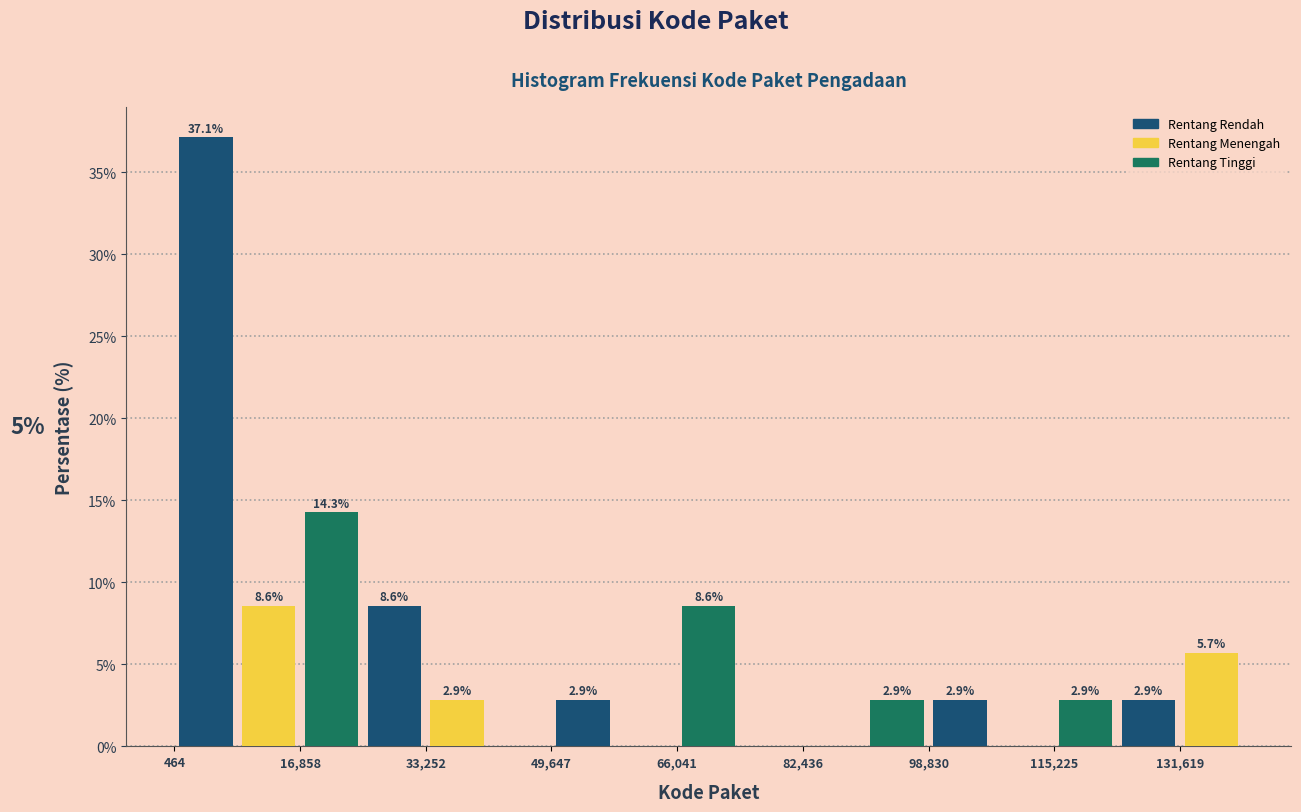

Over which range of the x-axis is the bar tallest?

0 to 8000